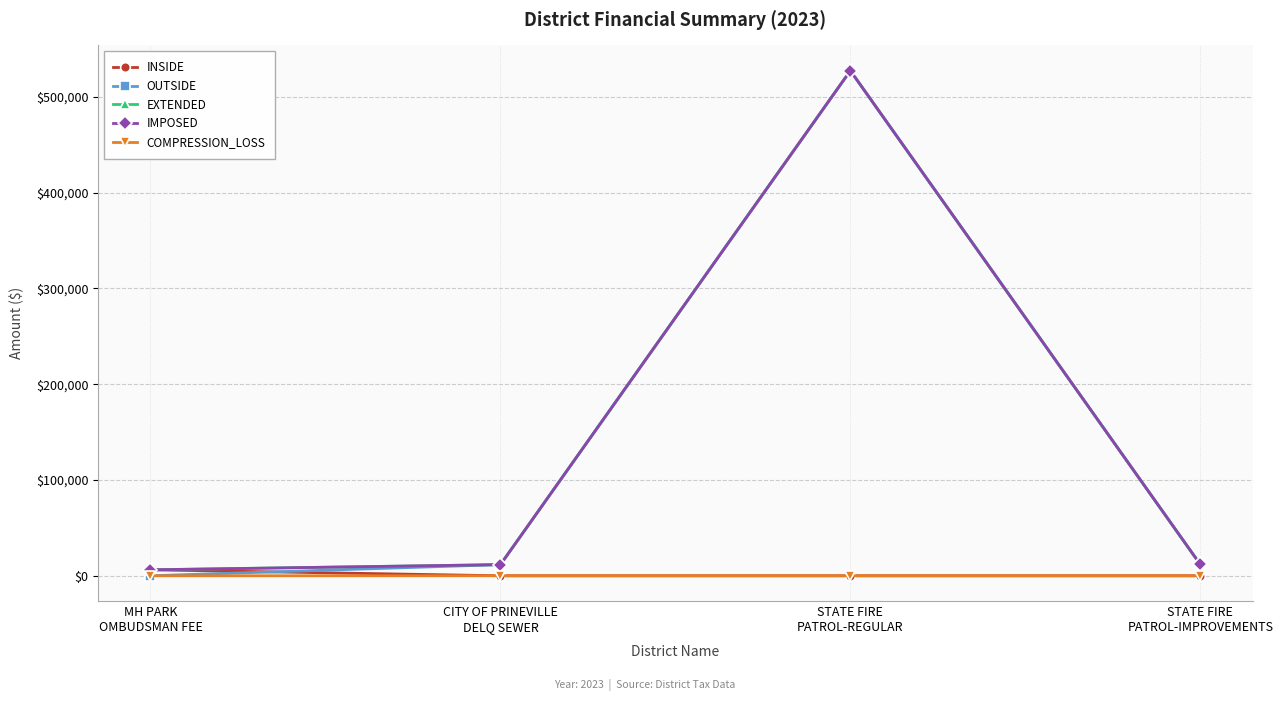

How many interior local peaks does the EXTENDED series have?

1